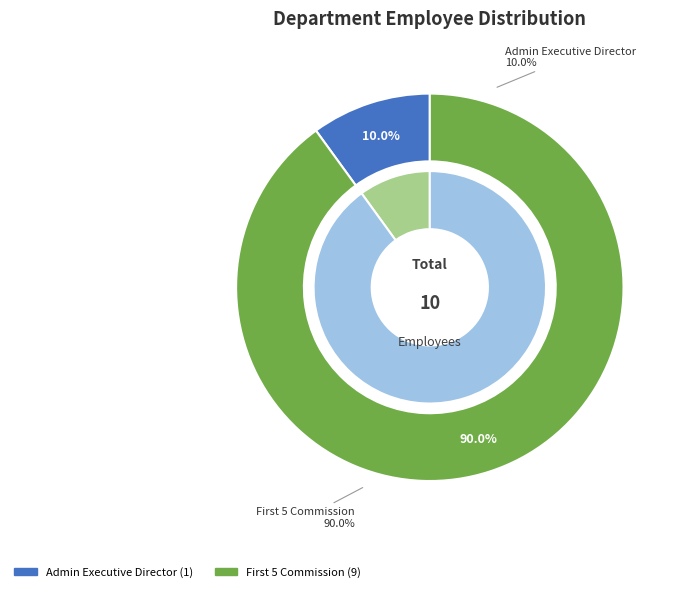

Is there a majority slice in this chart?

Yes